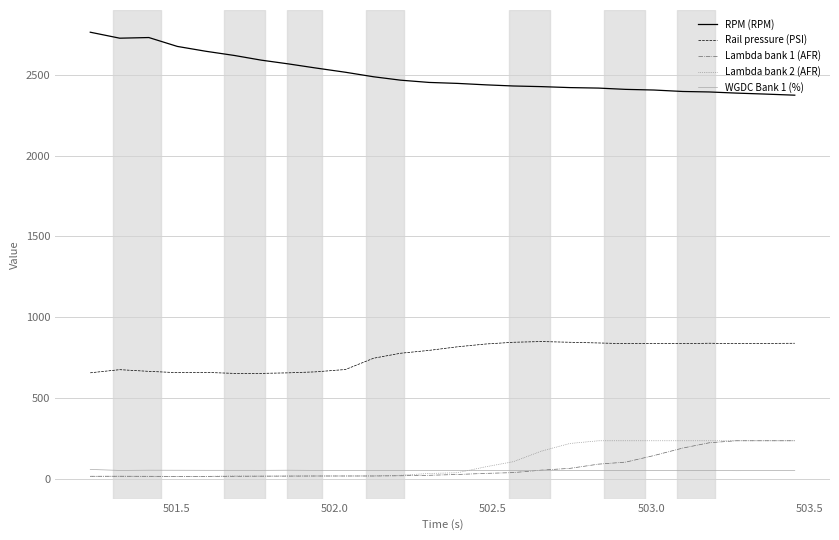

True or false: Rail pressure (PSI) and RPM (RPM) cross at least once.

False